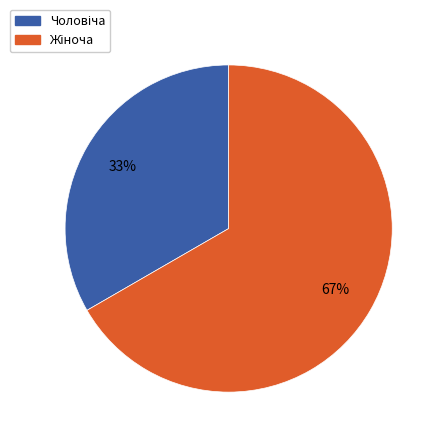

Is there any slice that represents more than half of the pie?

Yes